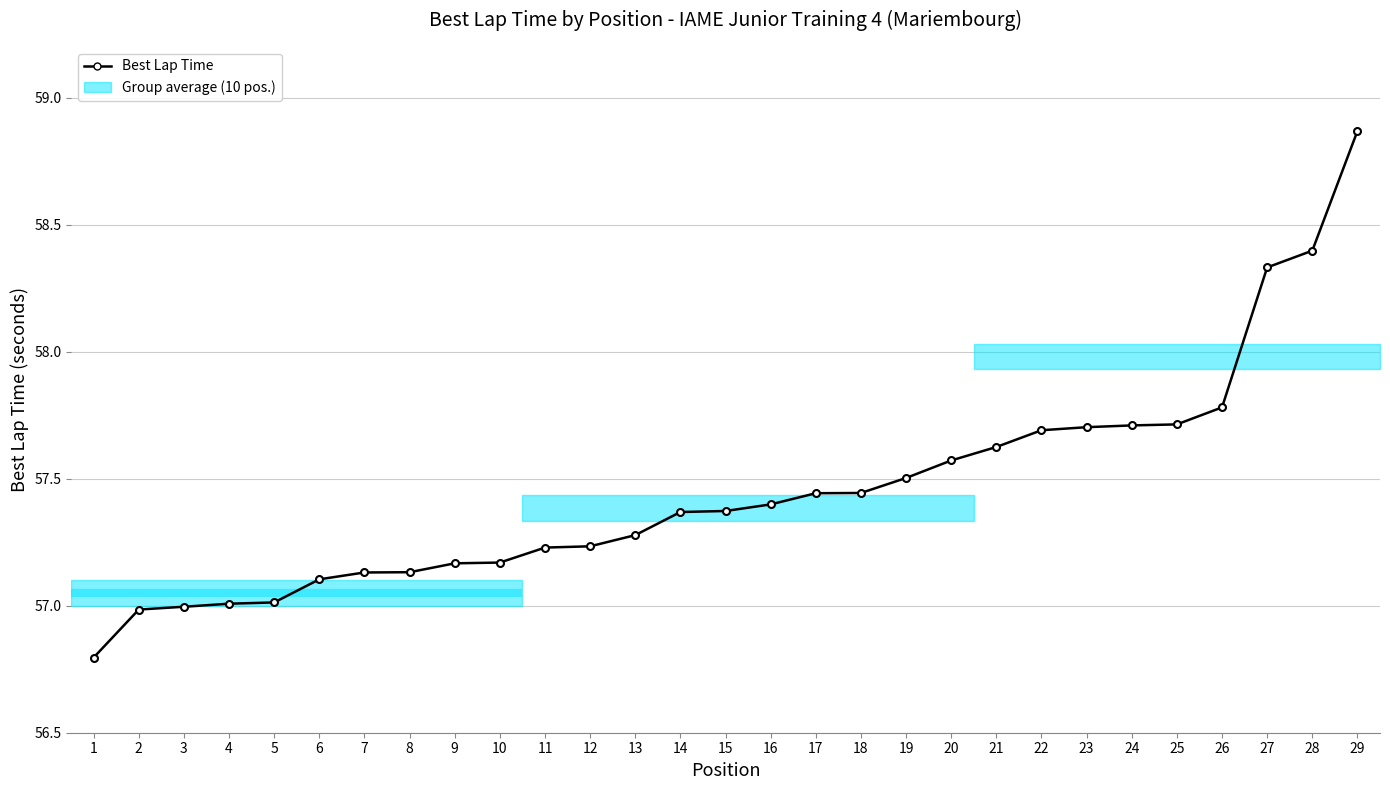

What value does the data have at 19?

57.5